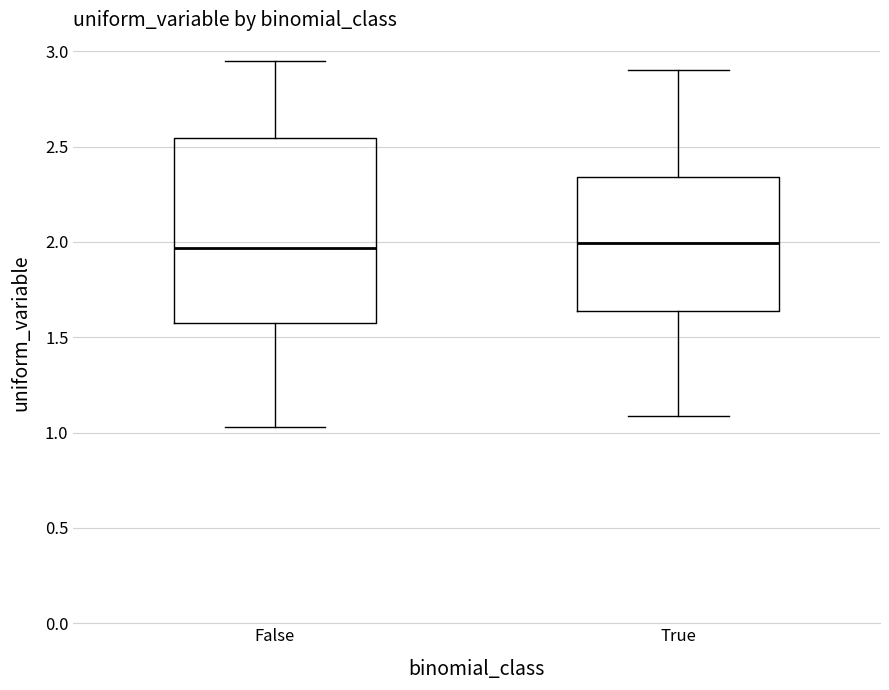

Where does the lower whisker of the box for False end on the y-axis? The values are not printed on the chart, so give them approximately, as read against the axis.

1.05